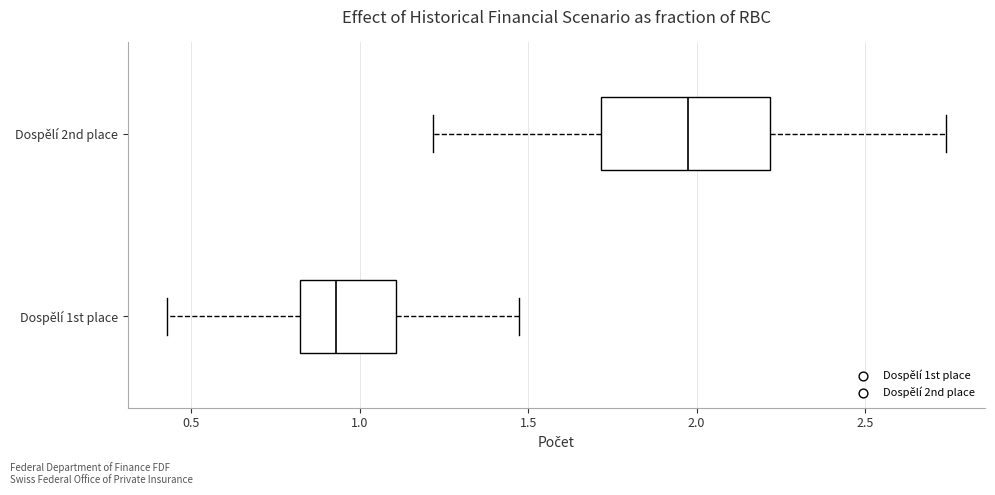

Which box is the widest, from its left edge to its right edge?

Dospělí 2nd place